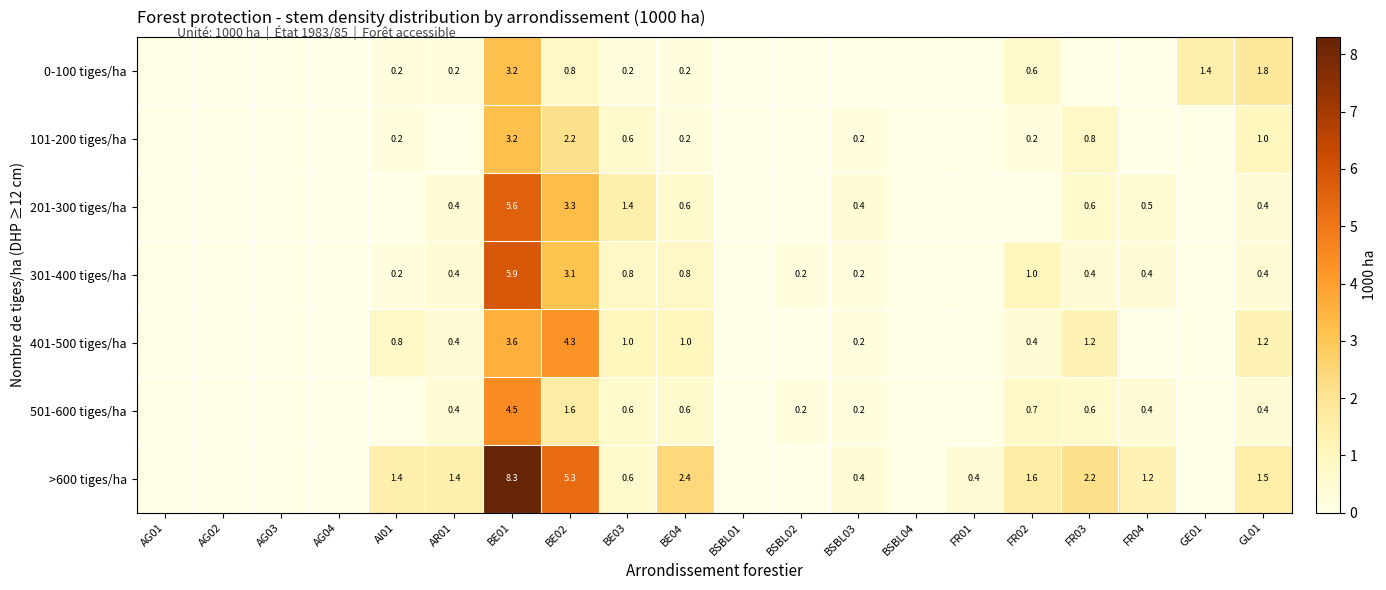

Is the value of 301-400 tiges/ha at BE04 greater than the value of 201-300 tiges/ha at GL01?

Yes